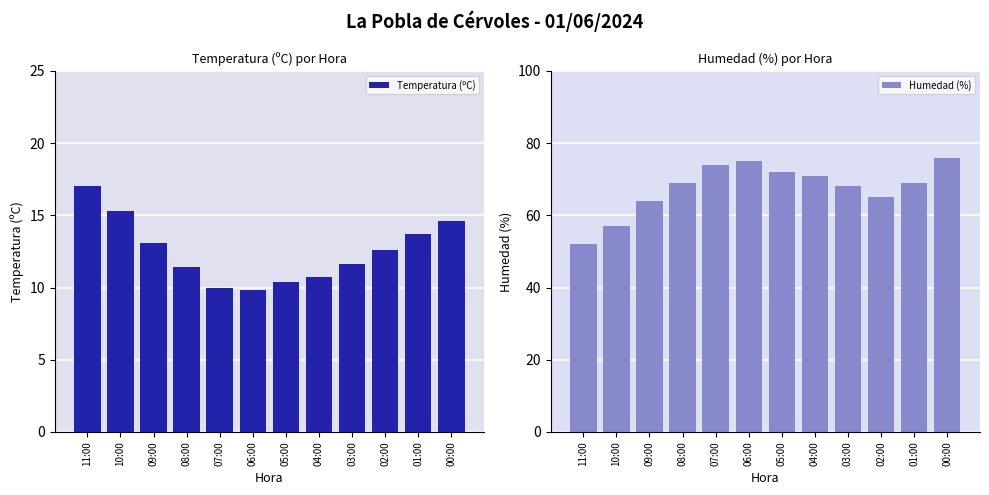

At which category is the sum across all series the highest?

00:00